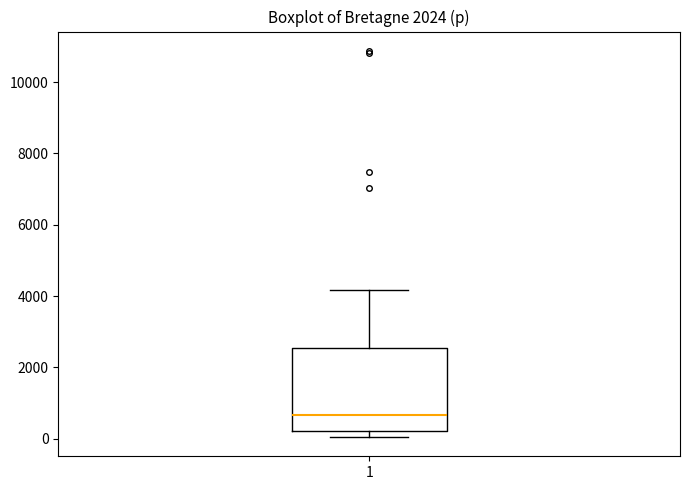

Transcribe this box plot: give where the median line is, the range the box spans, and where the two whiskers end, as read against the y-axis. The values are not printed on the chart, so give them approximately, as read against the axis.

median 600, box 200 to 2600, whiskers 0 to 4200